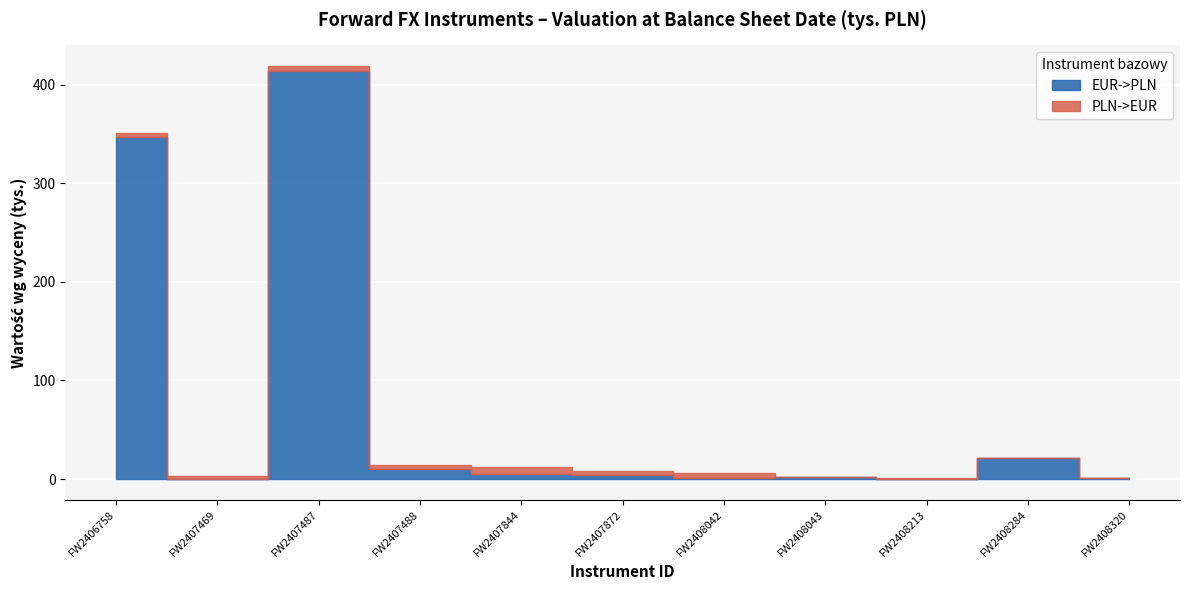

At which label does EUR->PLN first exceed 4?

FW2406758